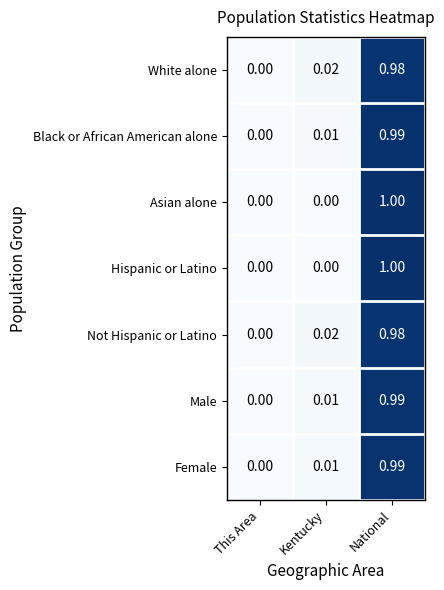

At which label does Asian alone reach its peak?

National